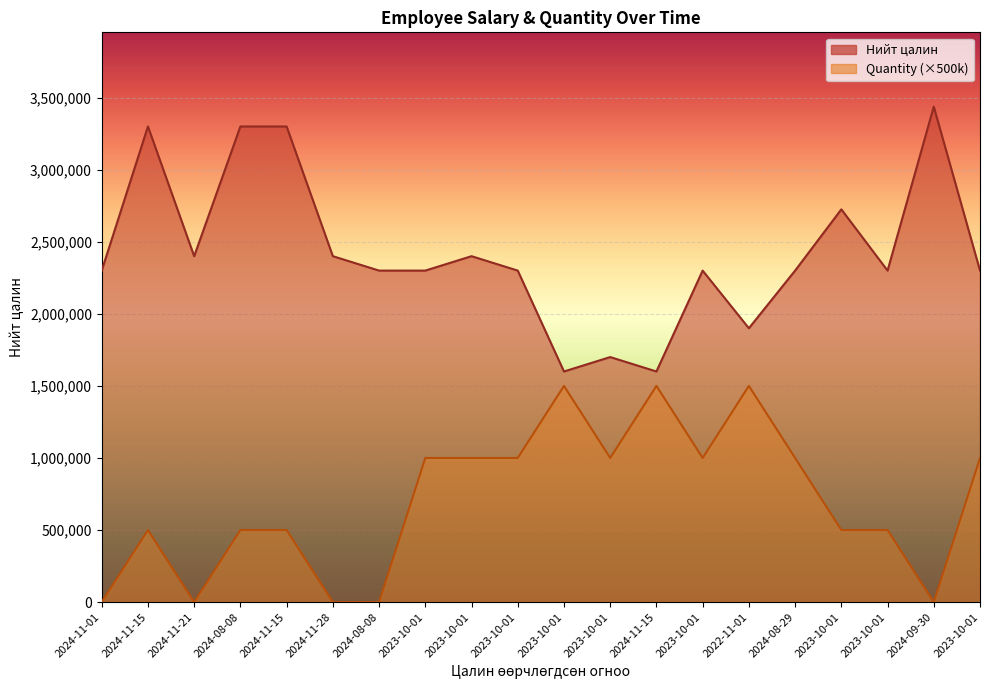

At which category does Нийт цалин reach its first local peak?

2024-11-15